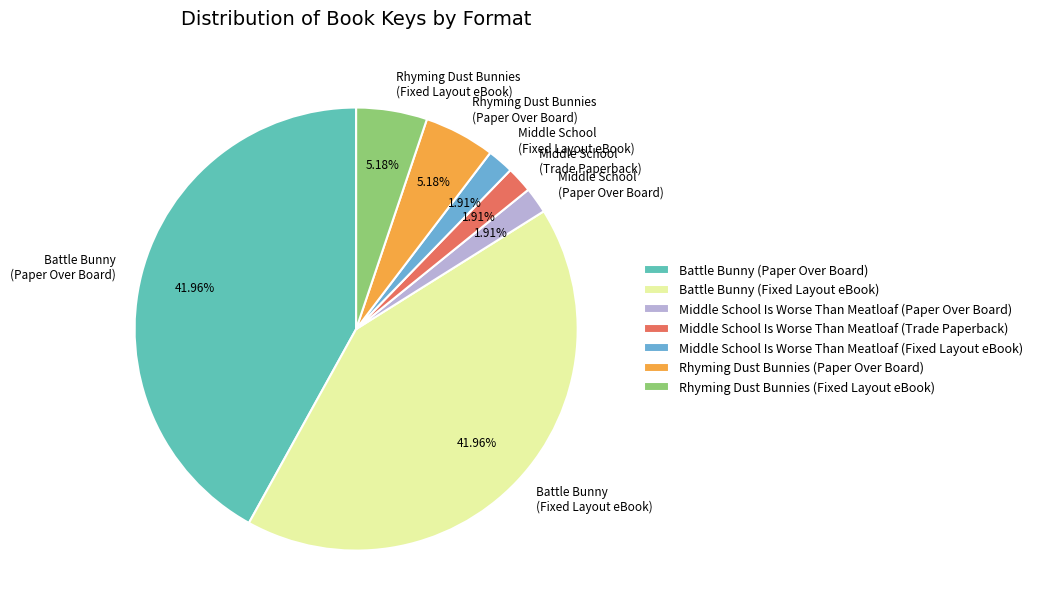

To the nearest percent, what portion does Middle School Is Worse Than Meatloaf (Trade Paperback) represent?

2%